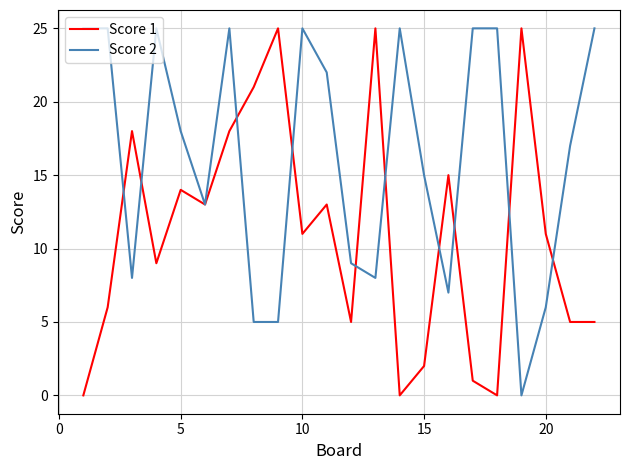

Which series has the largest total across all categories?

Score 2